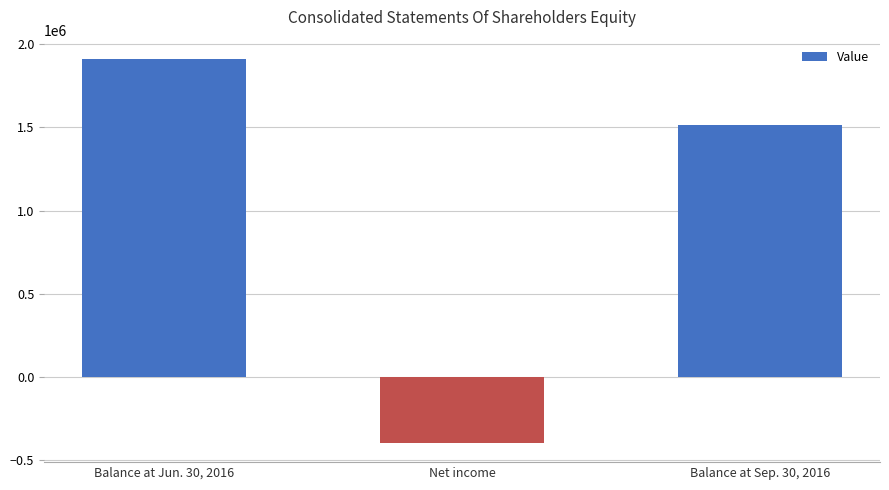

What is the smallest value displayed?

-395532